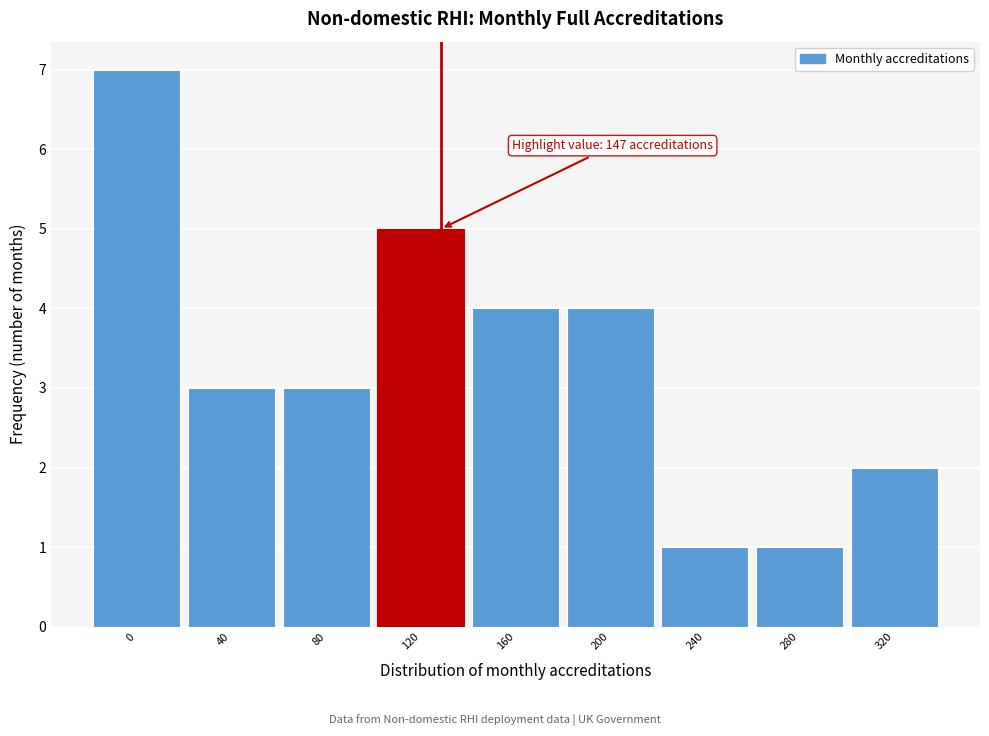

Reading right to left, list all the values displayed in this chart.

2	1	1	4	4	5	3	3	7